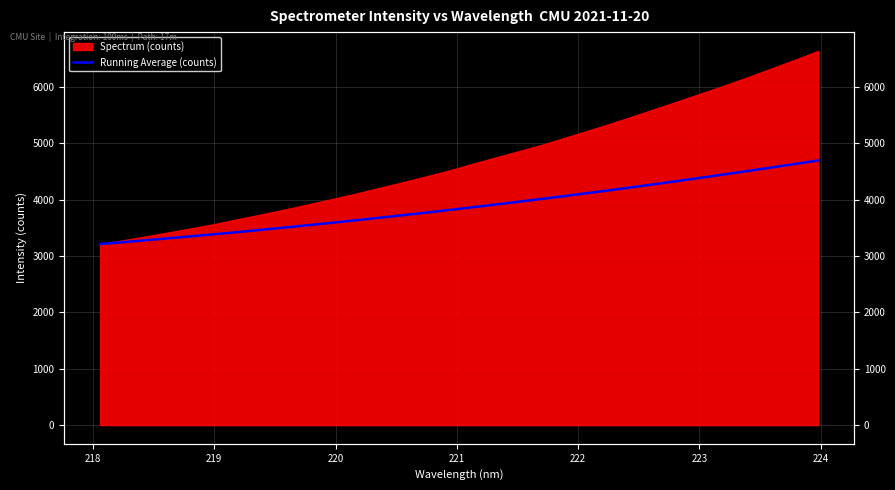

Is it true that the value at 19 is 6108.9?

False